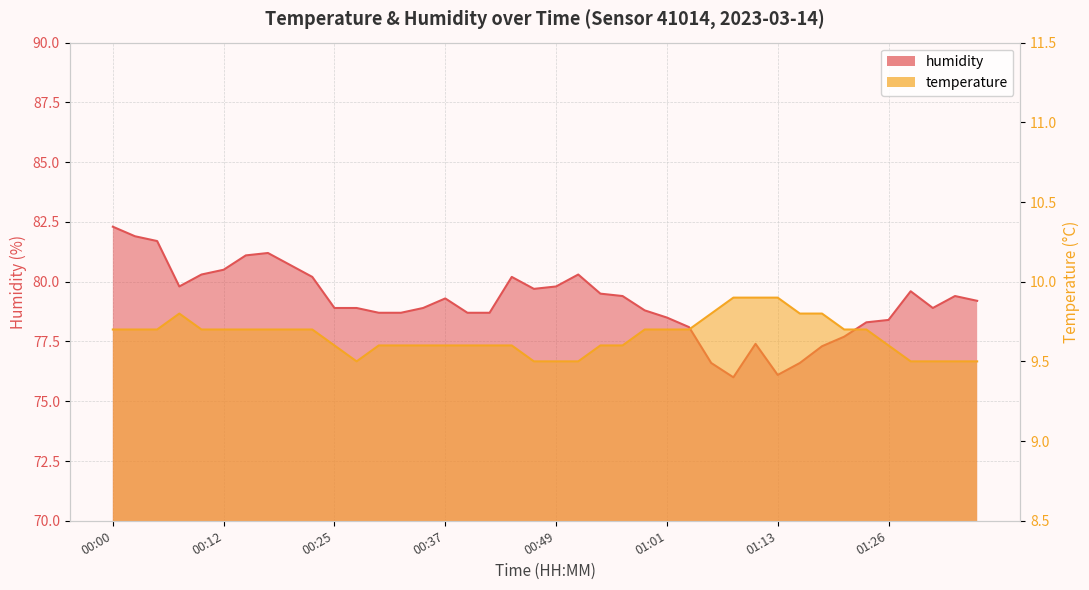

Reading left to right, extract all data points from this chart.

temperature: 9.7	9.7	9.7	9.8	9.7	9.7	9.7	9.7	9.7	9.7	9.6	9.5	9.6	9.6	9.6	9.6	9.6	9.6	9.6	9.5	9.5	9.5	9.6	9.6	9.7	9.7	9.7	9.8	9.9	9.9	9.9	9.8	9.8	9.7	9.7	9.6	9.5	9.5	9.5	9.5
humidity: 82.3	81.9	81.7	79.8	80.3	80.5	81.1	81.2	80.7	80.2	78.9	78.9	78.7	78.7	78.9	79.3	78.7	78.7	80.2	79.7	79.8	80.3	79.5	79.4	78.8	78.5	78.1	76.6	76.0	77.4	76.1	76.6	77.3	77.7	78.3	78.4	79.6	78.9	79.4	79.2